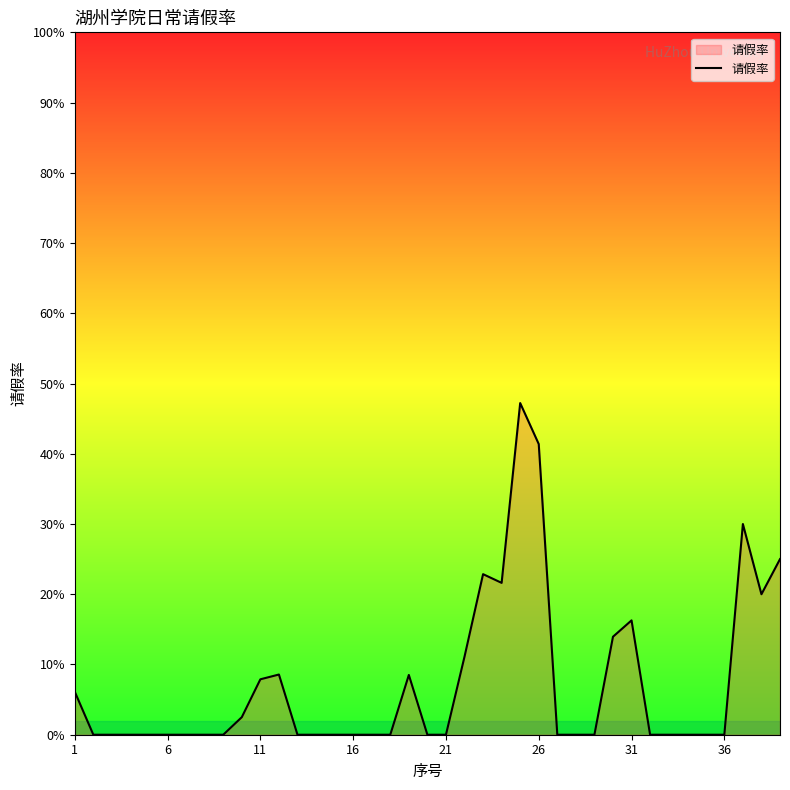

Does the chart have visible grid lines?

No